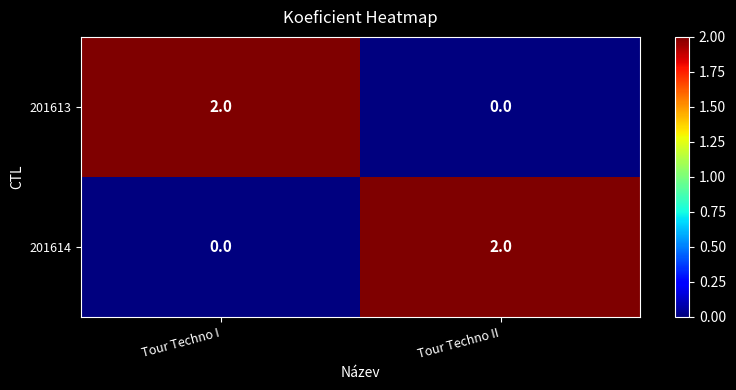

Which category has the highest value in the 201613 series?

Tour Techno I